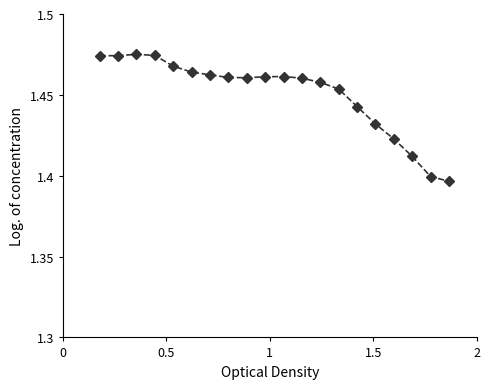

True or false: there are more than 0 points higher than both neighbors.

True